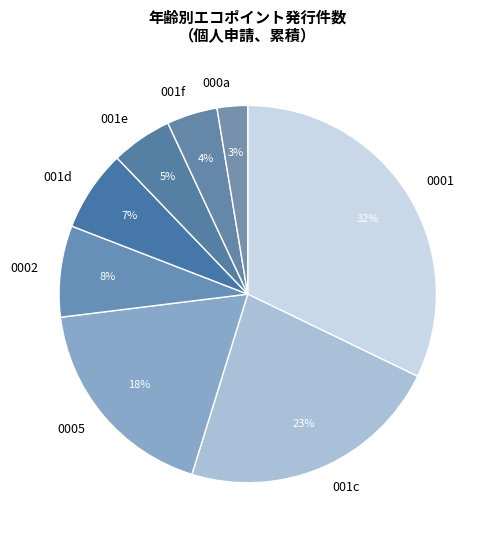

To the nearest percent, what is the difference between the 001d and 001e slice percentages?

2%